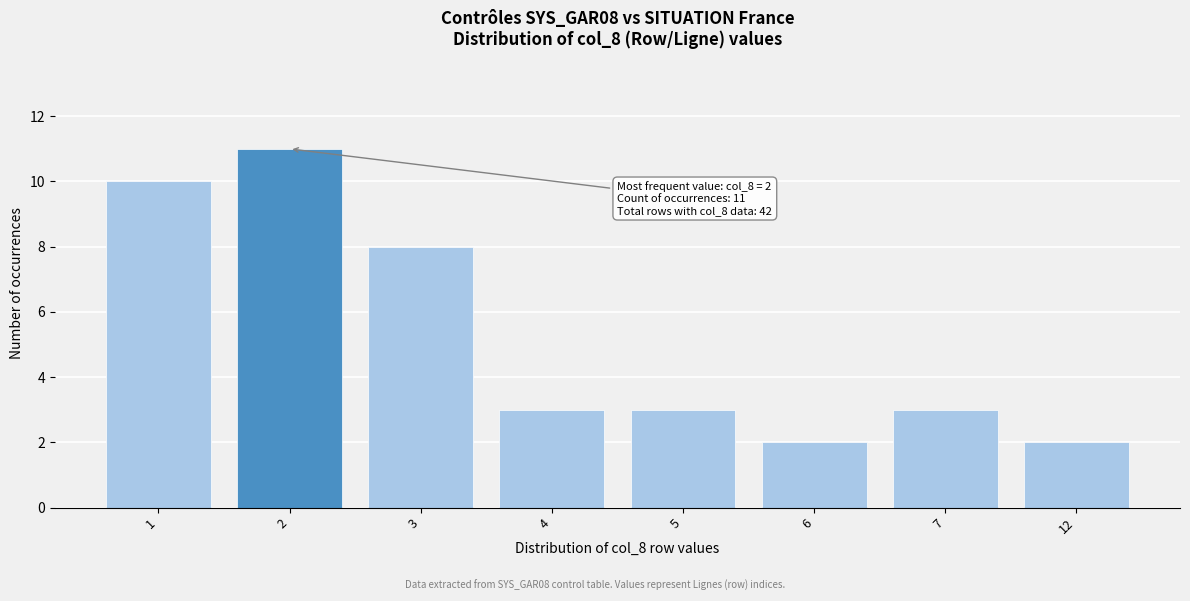

Reading right to left, what are all the values shown in this chart?

2	3	2	3	3	8	11	10